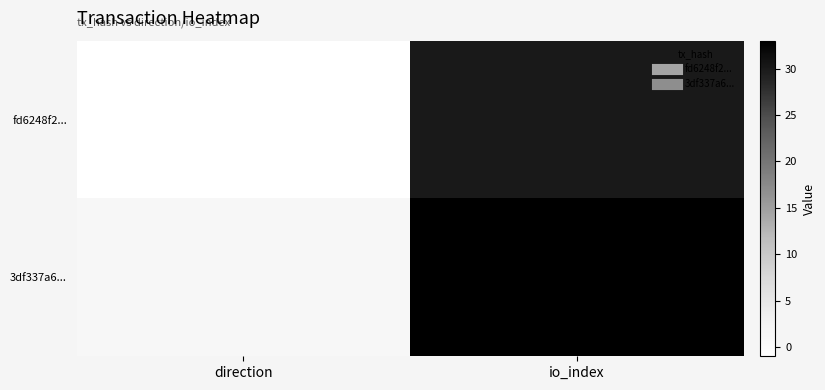

Which series changed the most between direction and io_index?

3df337a6...